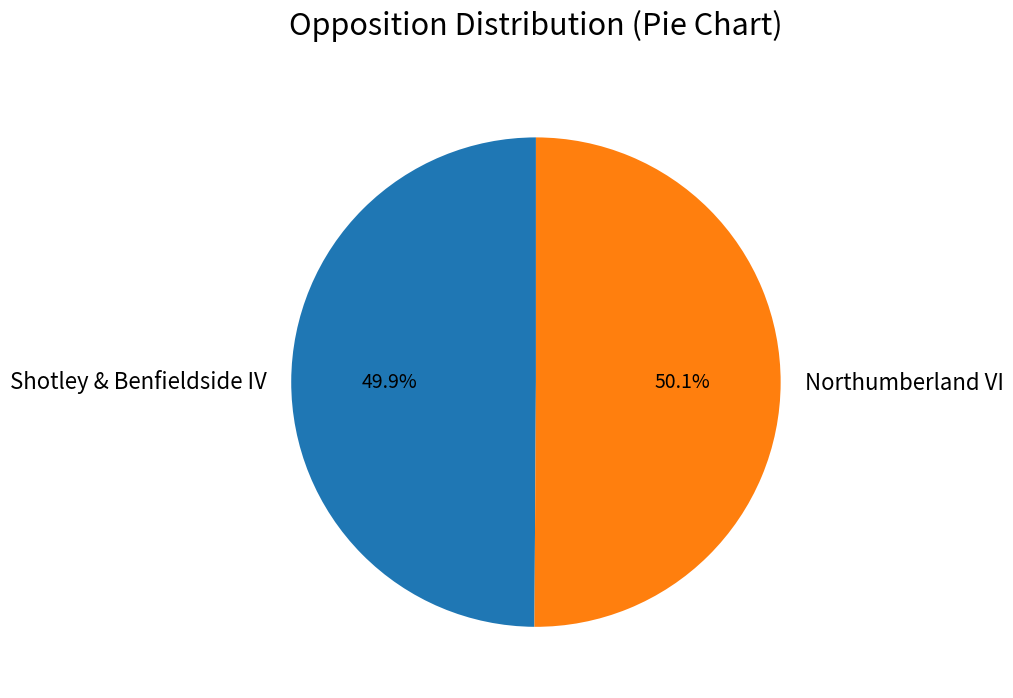

Approximately how many times larger is the value at Northumberland VI compared to Shotley & Benfieldside IV?

1.0